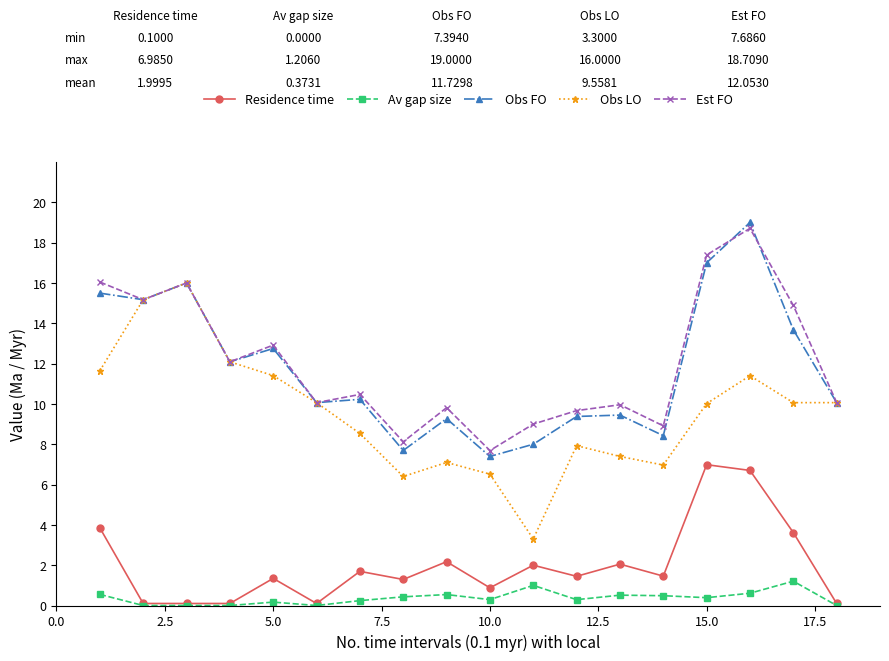

What is the value of the Obs FO point at the 13th from the left?

9.4